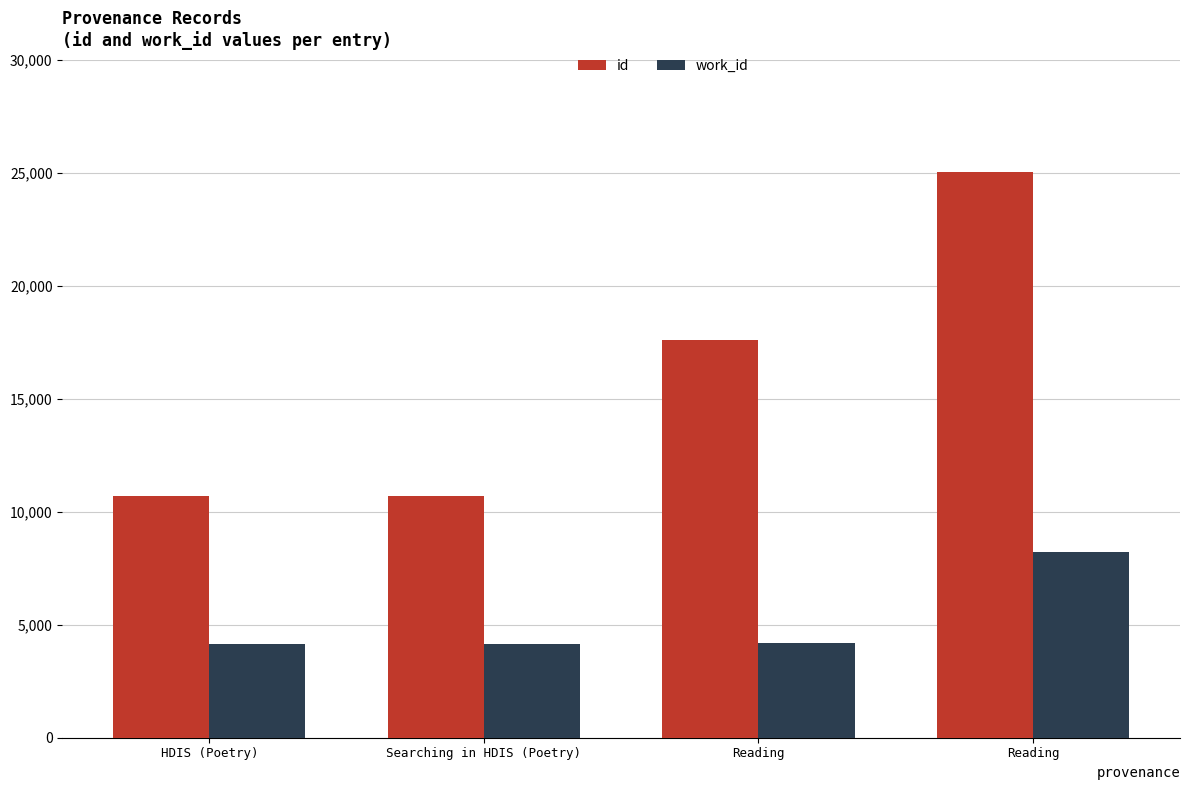

How many bars are there in total?

8